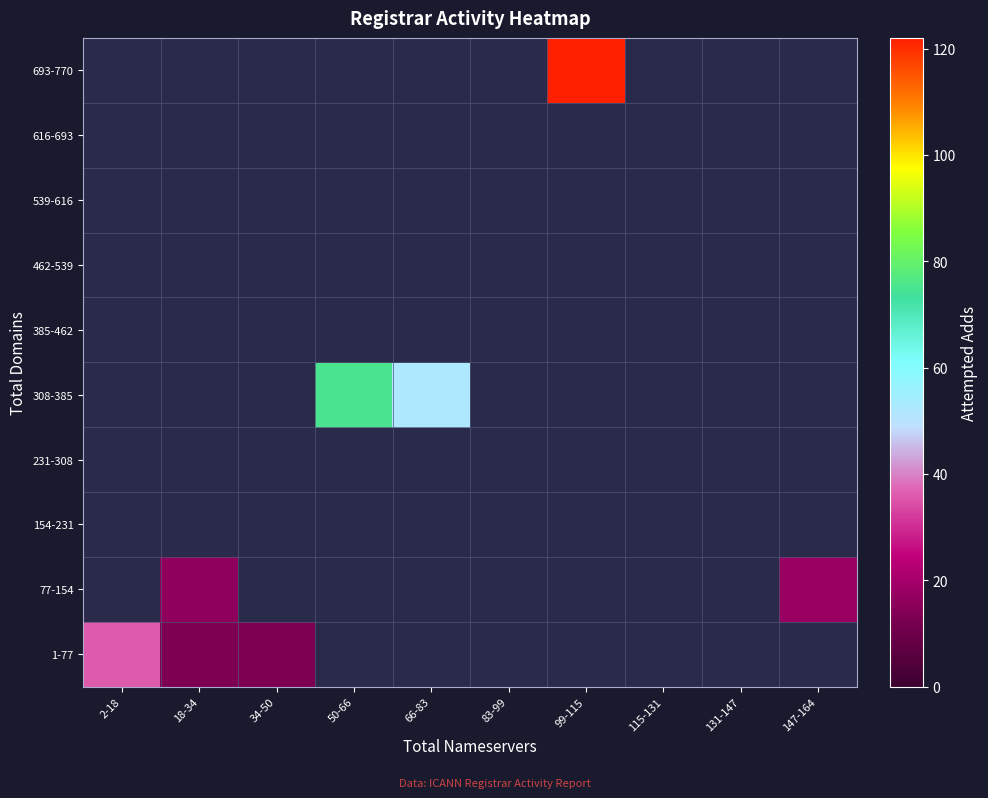

Which series has the widest spread of values?

1-77